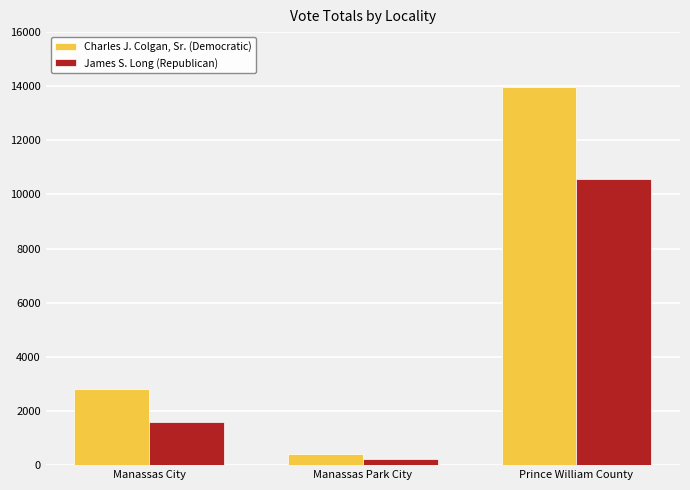

What is the difference between the maximum and minimum values in the James S. Long (Republican) series?

10327